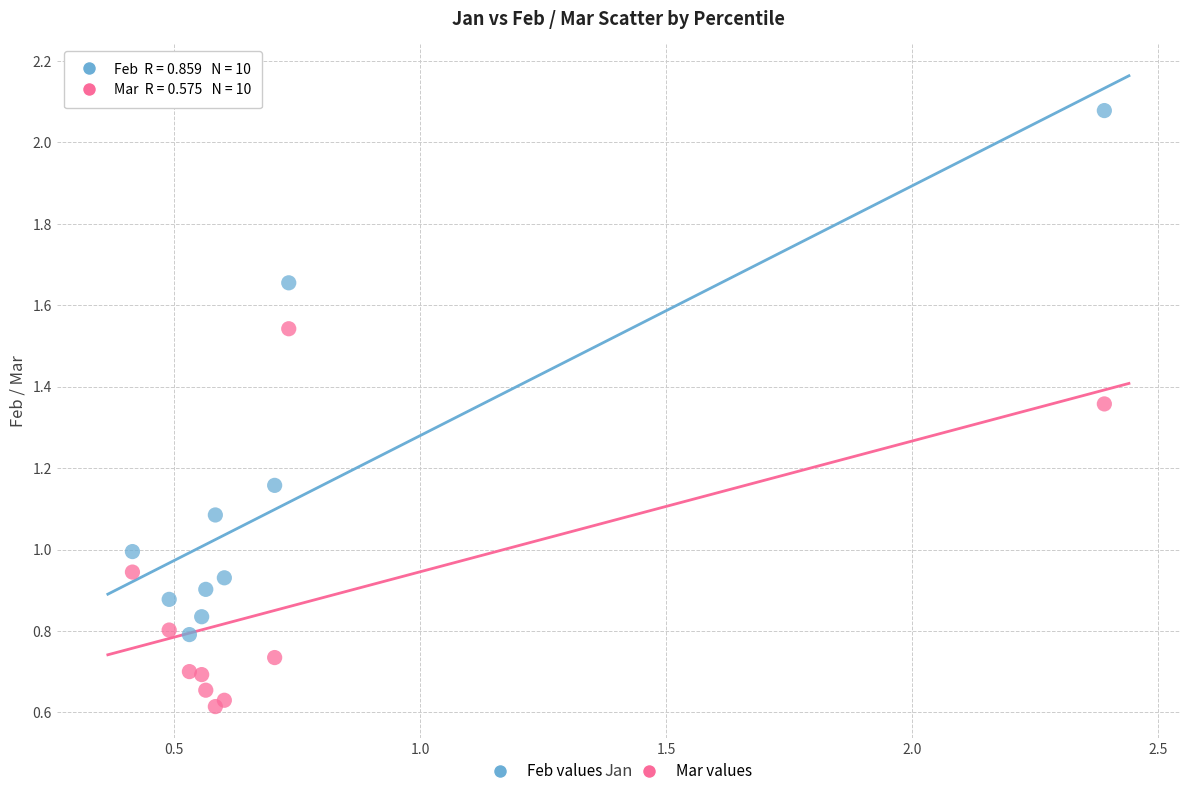

Which series reaches the maximum Y coordinate?

Feb values